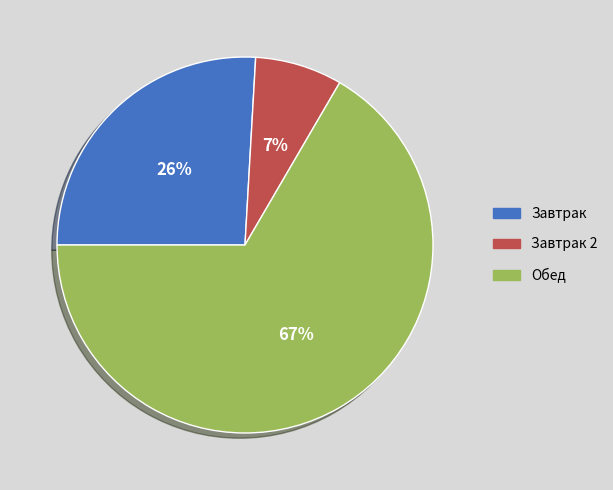

Is there any slice that represents more than half of the pie?

Yes